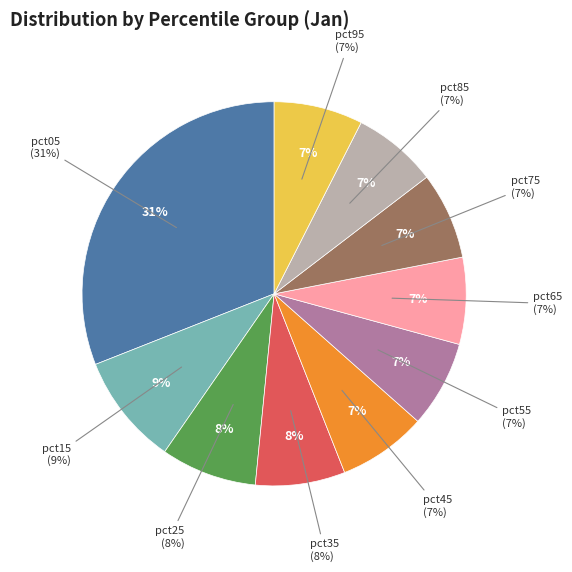

To the nearest percent, what portion does pct45 represent?

7%